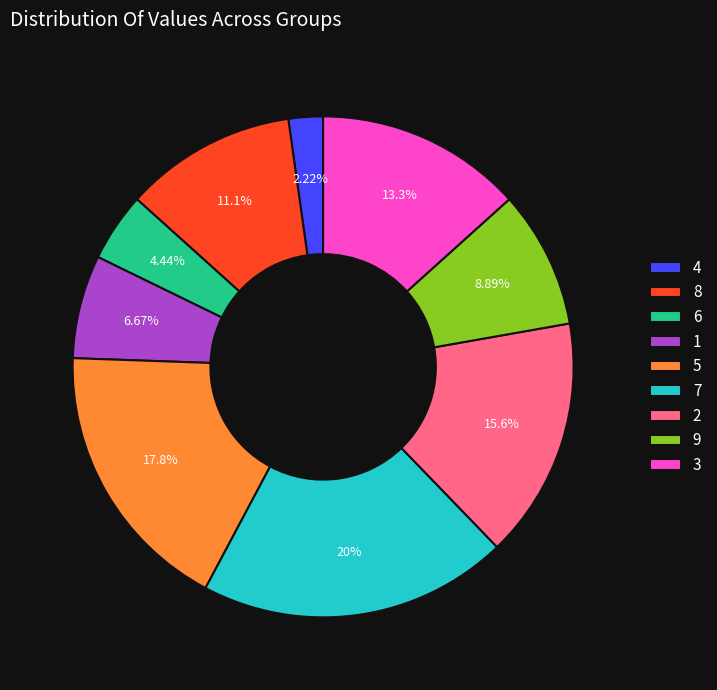

True or false: 8 accounts for 11% of the total.

True